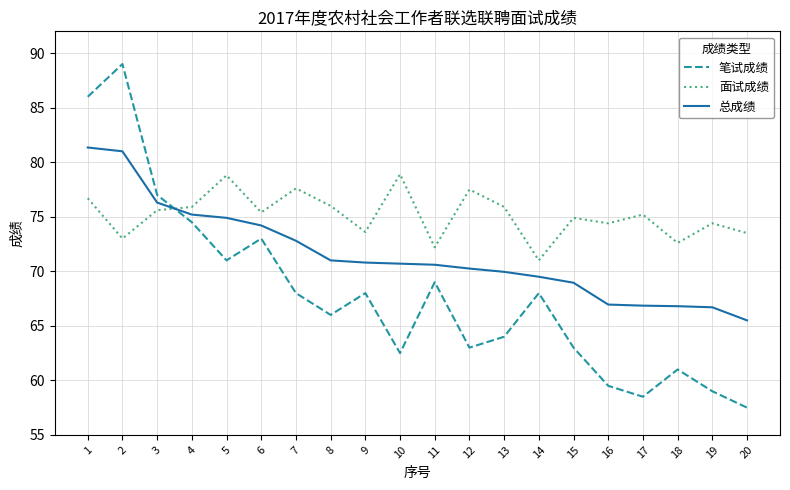

Is this an area chart (filled region under the line)?

No